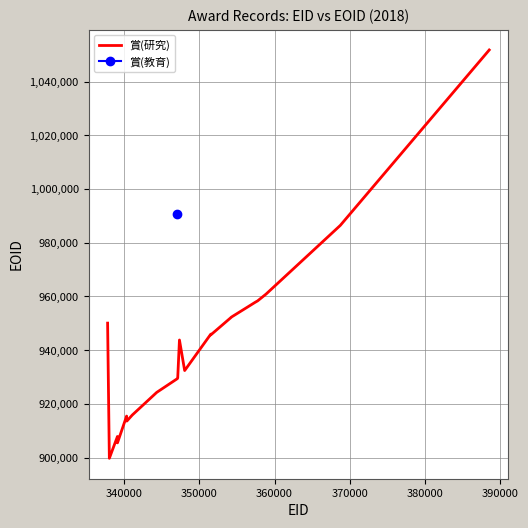

What is the maximum value for 賞(研究)?

1051745